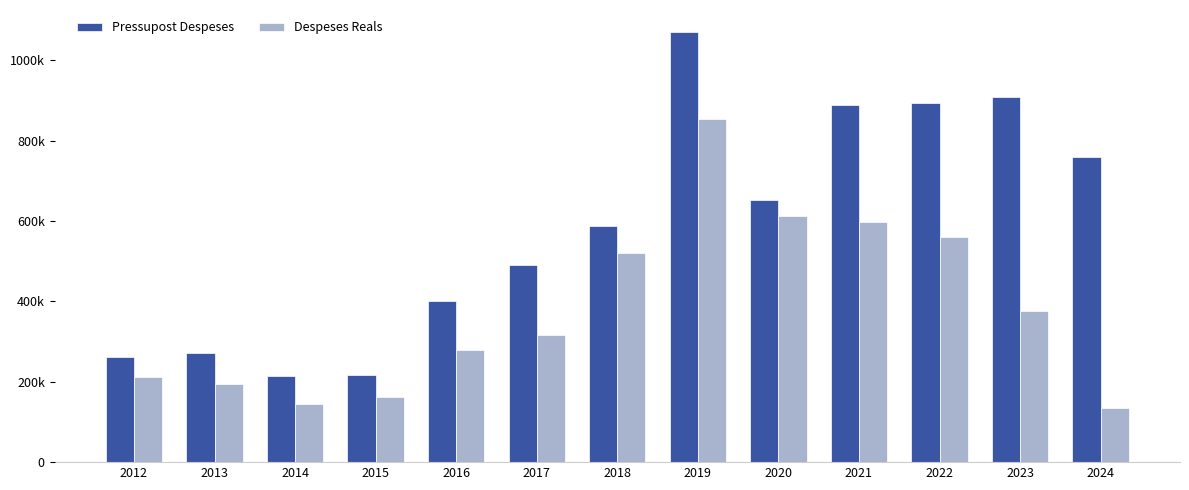

Does the chart contain any negative values?

No